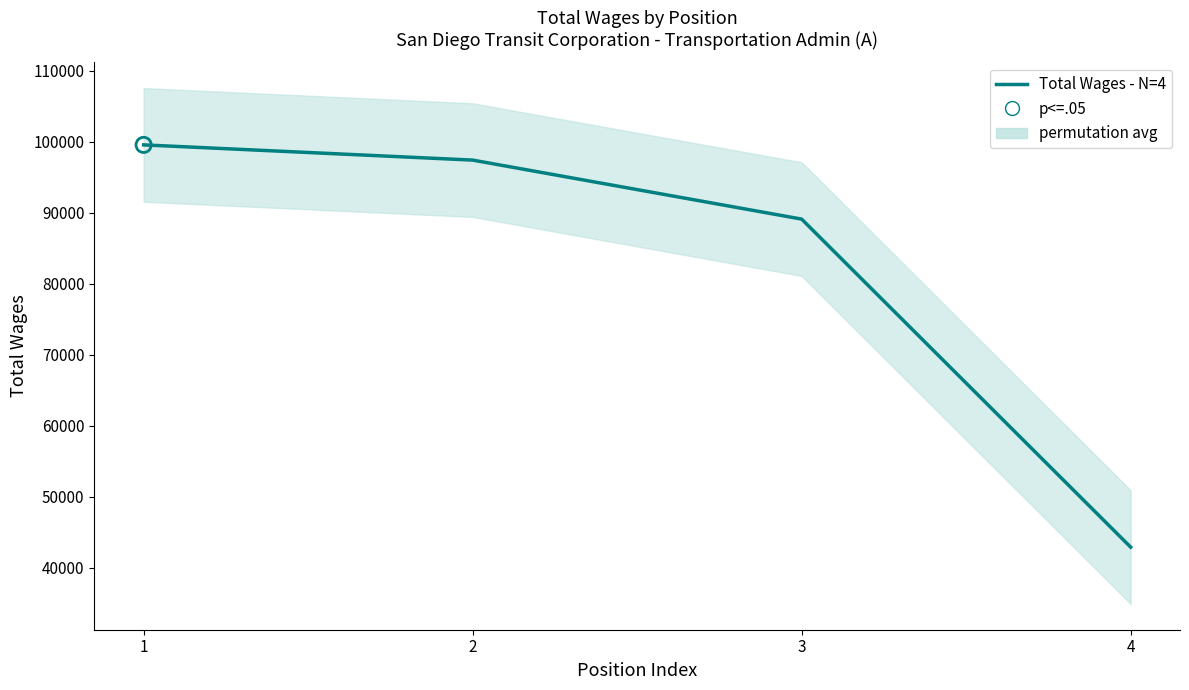

What is the change in value from 2 to 4?

-54505